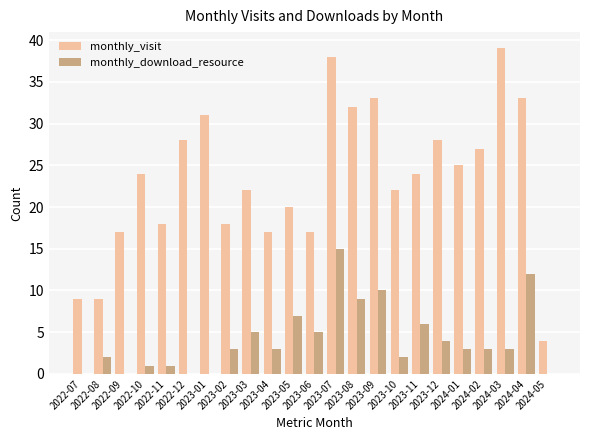

What is the highest value of the monthly_download_resource series?

15